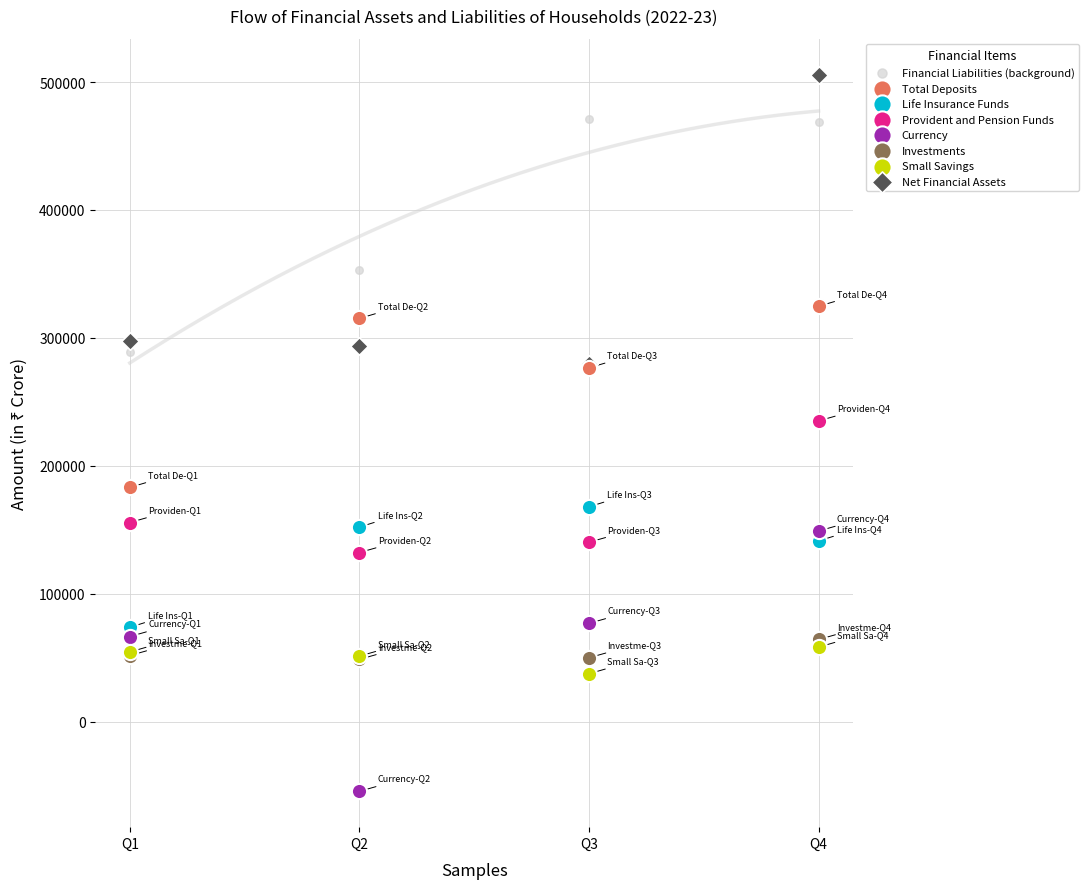

Which series has the widest spread of Y values?

Net Financial Assets